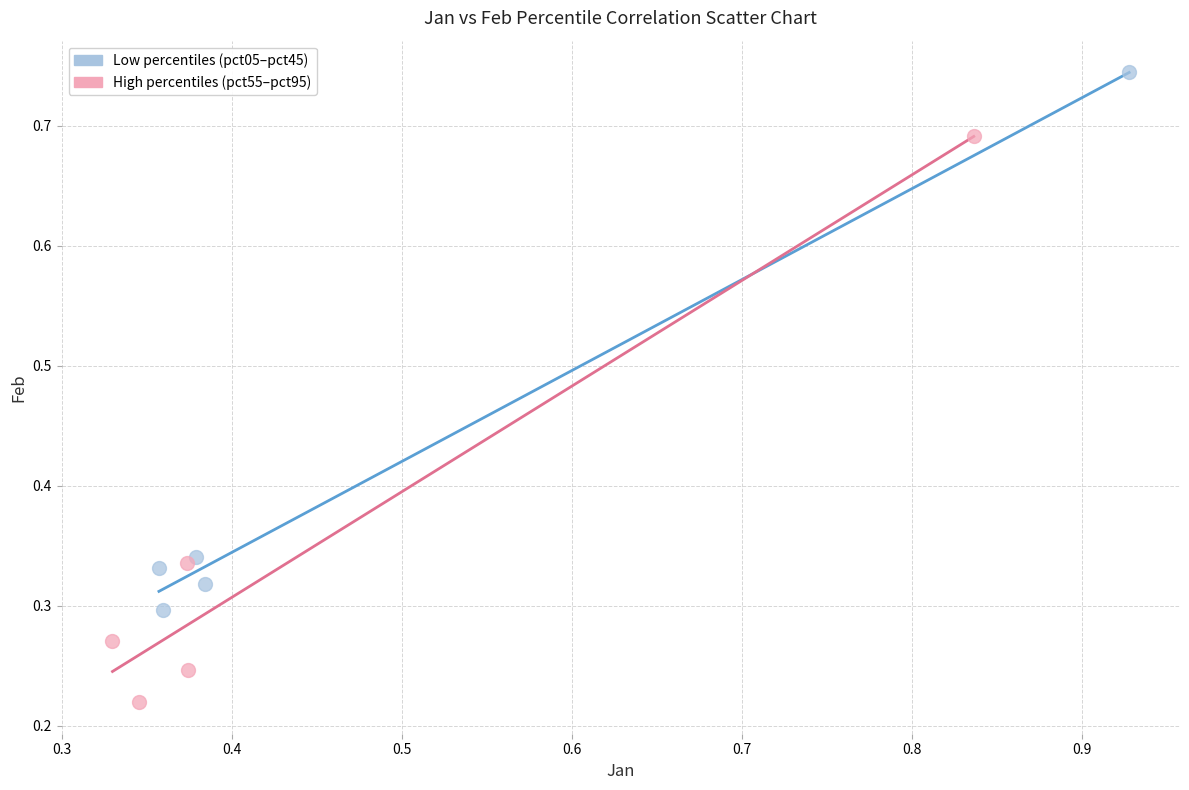

What are all the series names shown in the legend?

Low percentiles (pct05–pct45), High percentiles (pct55–pct95)